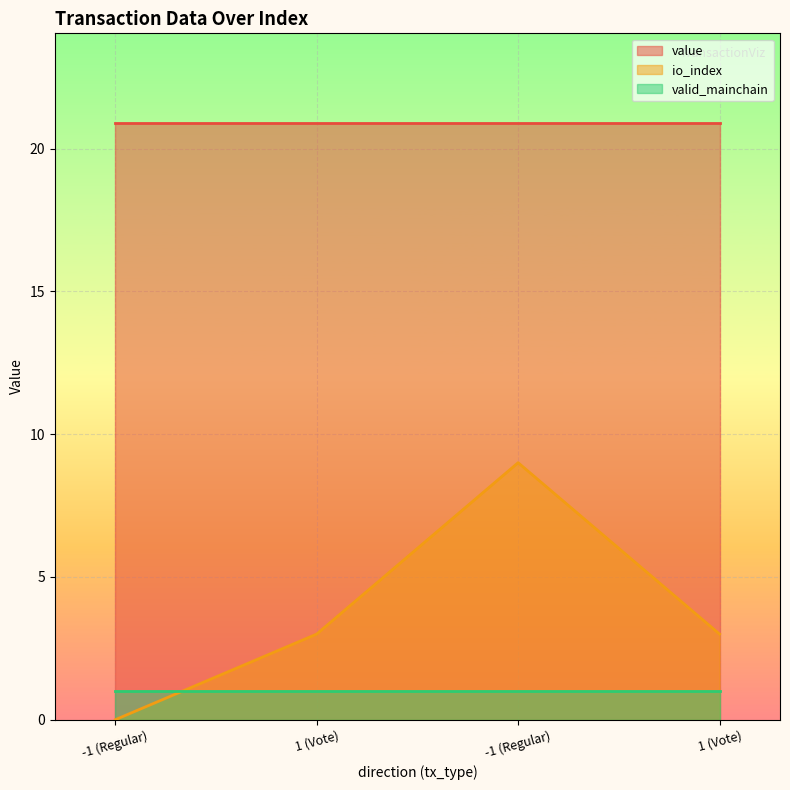

Does the chart display data point markers on the line(s)?

No